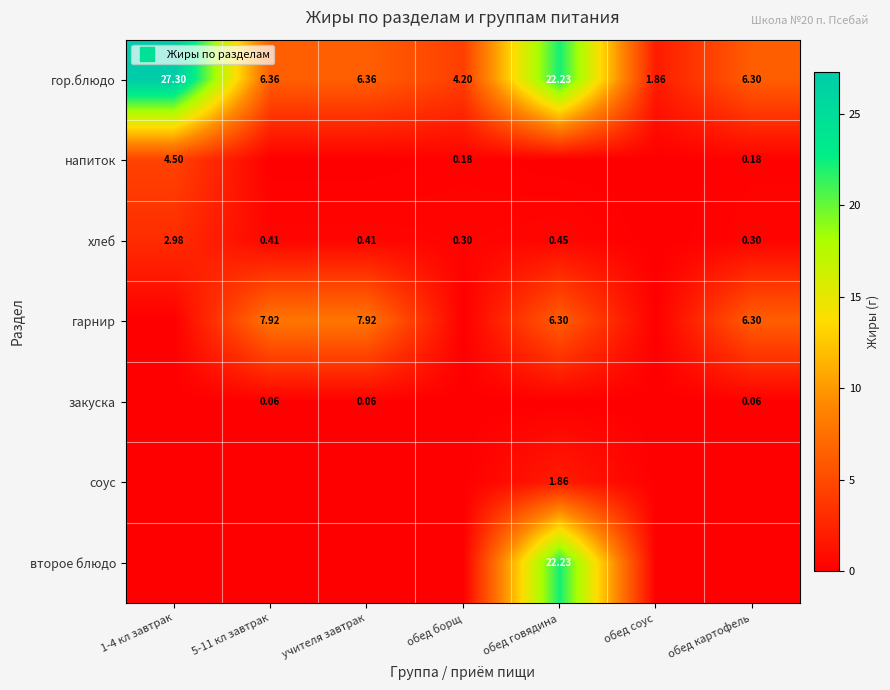

How many хлеб values are between 0 and 1?

6